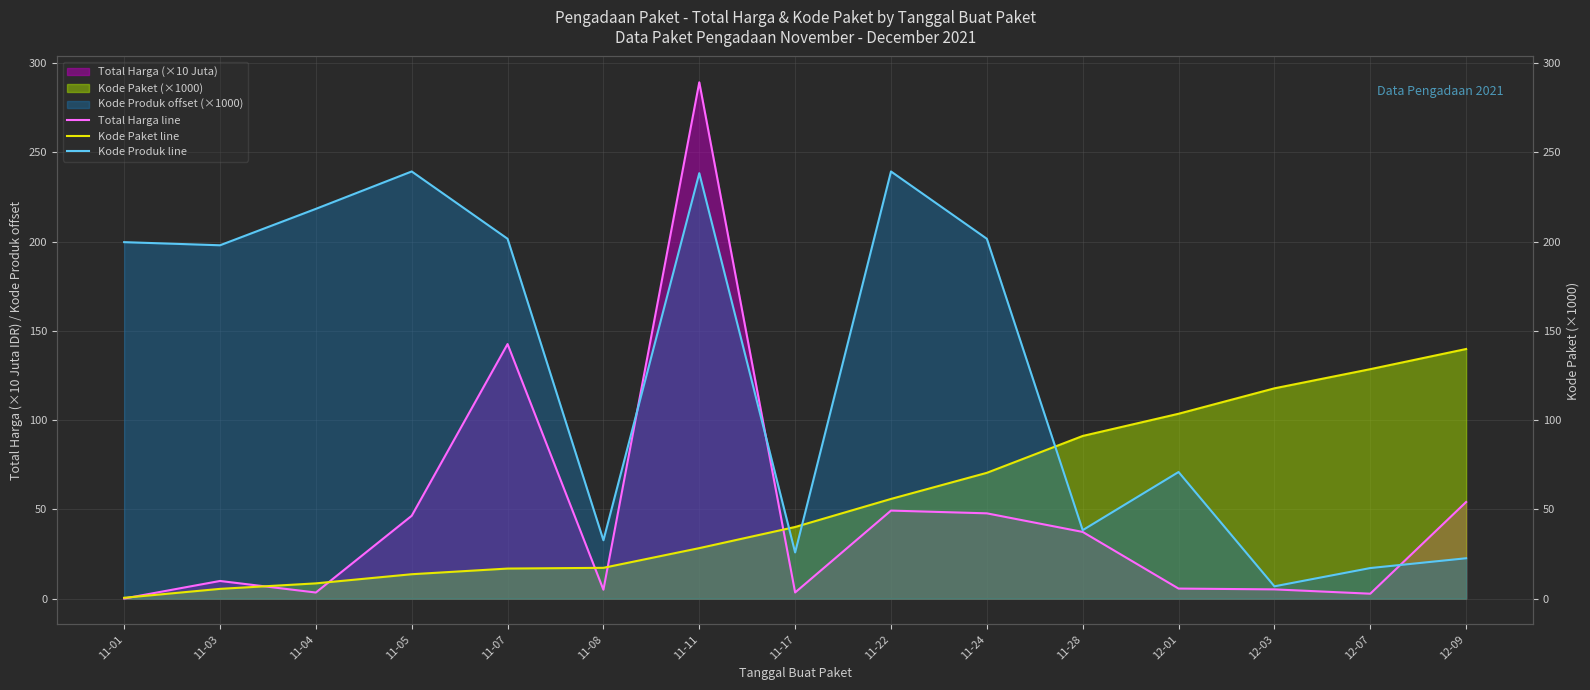

How many data points in Kode Produk line are less than 197?

7